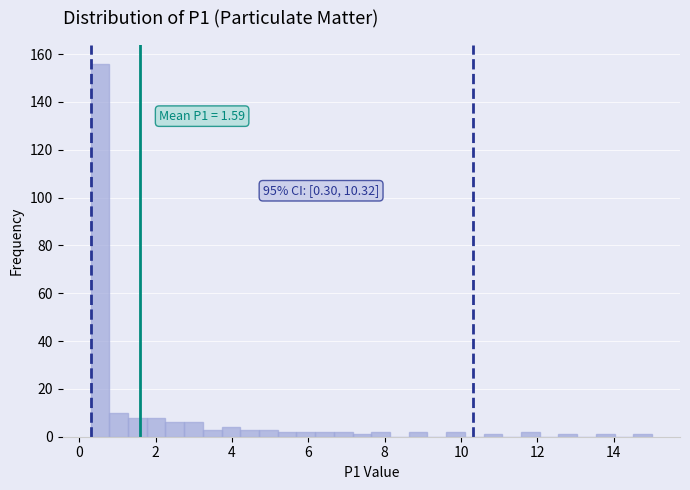

Read against the x-axis, roughly where is the centre of the tallest bar?

0.6